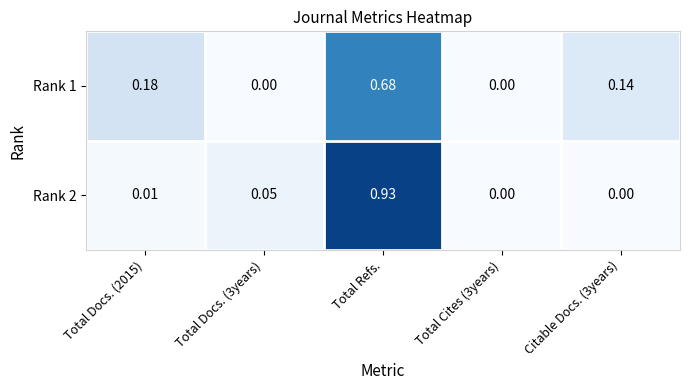

How many distinct data groups are displayed?

2